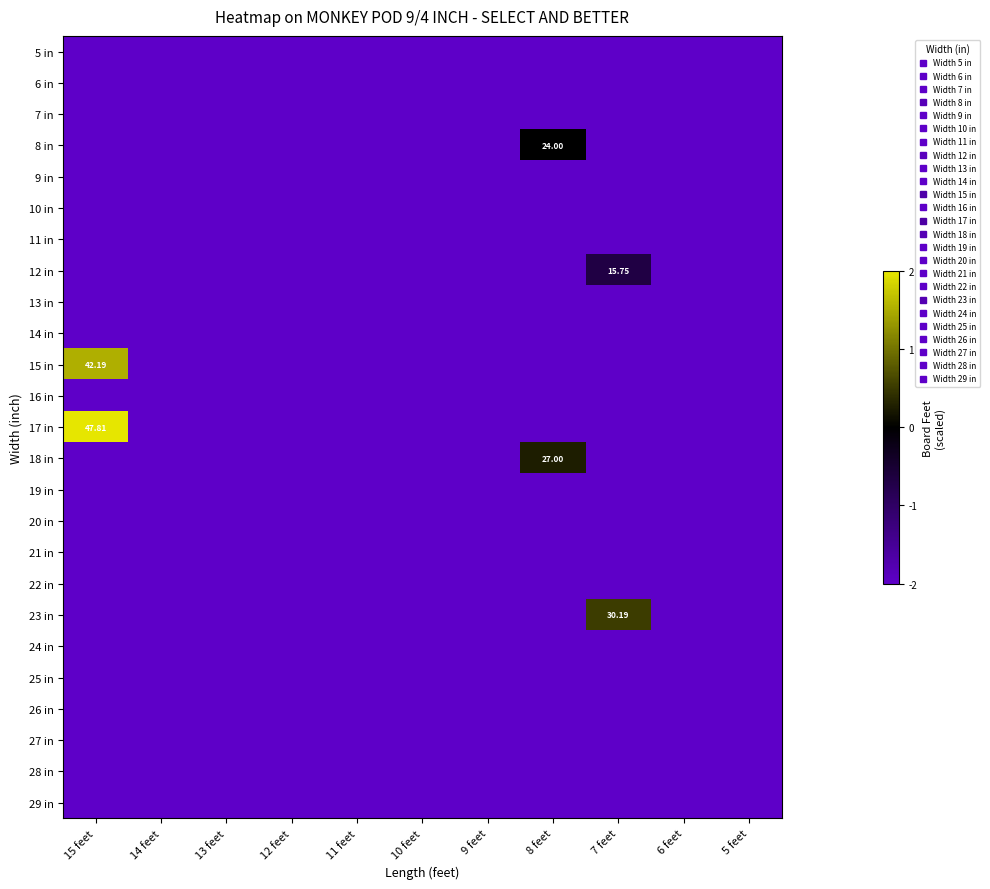

What is the lowest value of the 6 in series?

-2.0